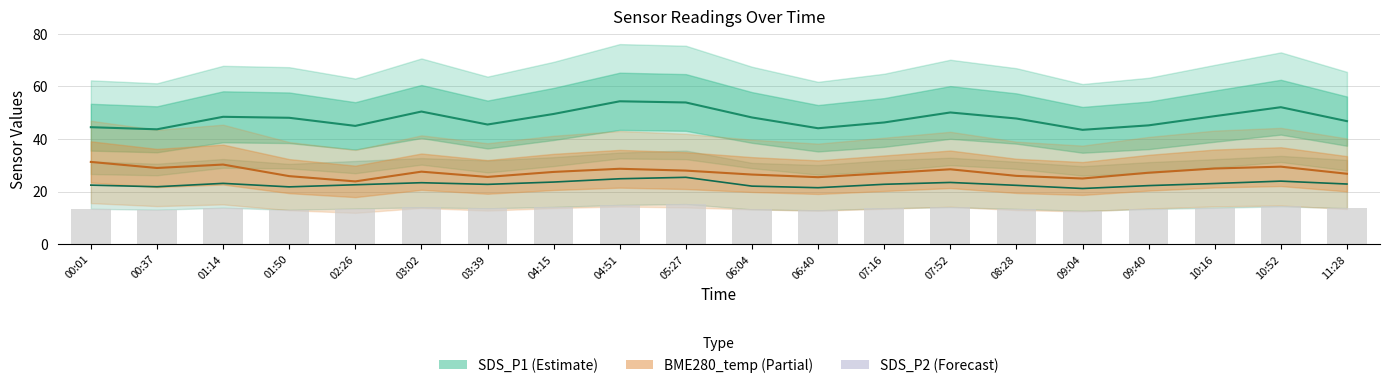

Reading left to right, list all the values displayed in this chart.

SDS_P1: 00:01=44.5	00:37=43.7	01:14=48.5	01:50=48.1	02:26=45.0	03:02=50.5	03:39=45.5	04:15=49.5	04:51=54.4	05:27=53.9	06:04=48.2	06:40=44.1	07:16=46.3	07:52=50.1	08:28=47.8	09:04=43.5	09:40=45.2	10:16=48.7	10:52=52.1	11:28=46.8
SDS_P2: 00:01=22.5	00:37=21.9	01:14=23.1	01:50=21.8	02:26=22.6	03:02=23.4	03:39=22.8	04:15=23.6	04:51=24.9	05:27=25.4	06:04=22.1	06:40=21.5	07:16=22.8	07:52=23.5	08:28=22.4	09:04=21.2	09:40=22.3	10:16=23.1	10:52=24.0	11:28=22.9
BME280_temp (scaled×10): 00:01=31.3	00:37=29.0	01:14=30.3	01:50=25.9	02:26=23.9	03:02=27.6	03:39=25.6	04:15=27.5	04:51=28.7	05:27=28.0	06:04=26.5	06:40=25.5	07:16=27.0	07:52=28.5	08:28=26.0	09:04=25.0	09:40=27.2	10:16=28.8	10:52=29.5	11:28=26.8
SDS_P2 bars: 00:01=13.5	00:37=13.1	01:14=13.9	01:50=13.1	02:26=13.6	03:02=14.0	03:39=13.7	04:15=14.2	04:51=14.9	05:27=15.3	06:04=13.3	06:40=12.9	07:16=13.7	07:52=14.1	08:28=13.4	09:04=12.7	09:40=13.4	10:16=13.9	10:52=14.4	11:28=13.7